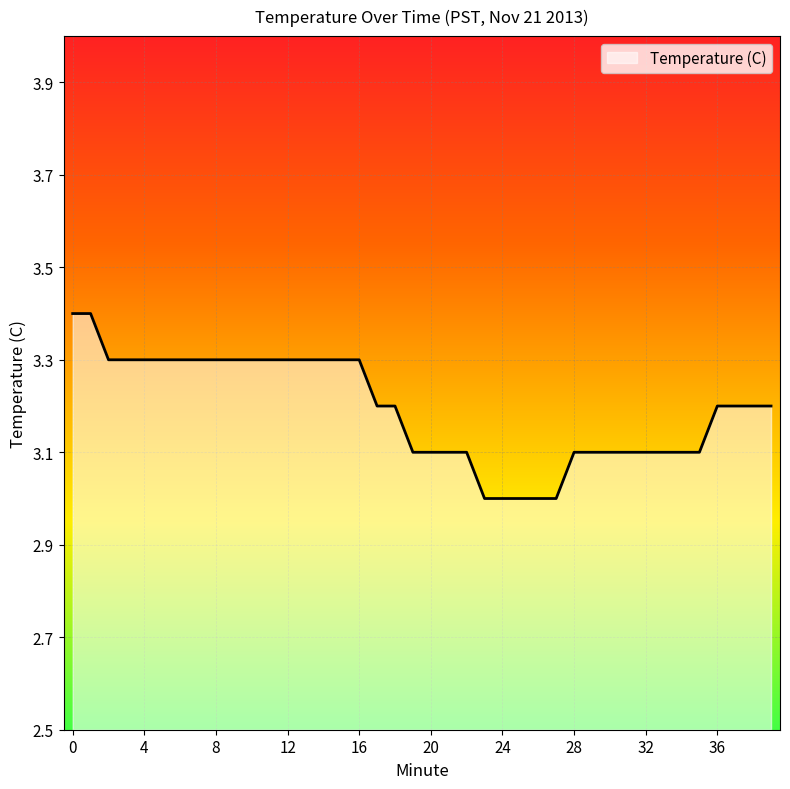

What is the minimum value shown in the chart?

3.0